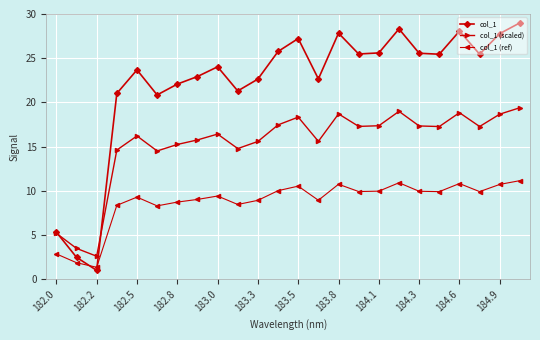

Which series has the largest range (max minus min)?

col_1